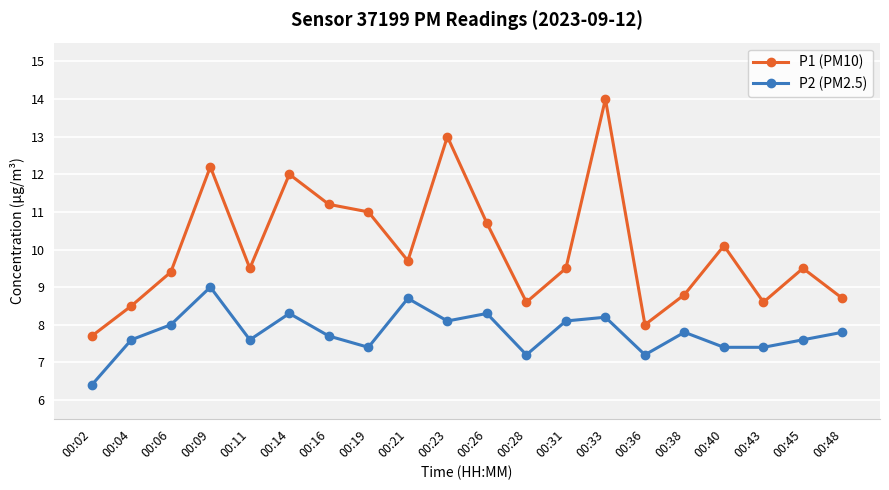

Reading left to right, transcribe all the data shown in this chart.

P1 (PM10): 00:02=7.7	00:04=8.5	00:06=9.4	00:09=12.2	00:11=9.5	00:14=12.0	00:16=11.2	00:19=11.0	00:21=9.7	00:23=13.0	00:26=10.7	00:28=8.6	00:31=9.5	00:33=14.0	00:36=8.0	00:38=8.8	00:40=10.1	00:43=8.6	00:45=9.5	00:48=8.7
P2 (PM2.5): 00:02=6.4	00:04=7.6	00:06=8.0	00:09=9.0	00:11=7.6	00:14=8.3	00:16=7.7	00:19=7.4	00:21=8.7	00:23=8.1	00:26=8.3	00:28=7.2	00:31=8.1	00:33=8.2	00:36=7.2	00:38=7.8	00:40=7.4	00:43=7.4	00:45=7.6	00:48=7.8